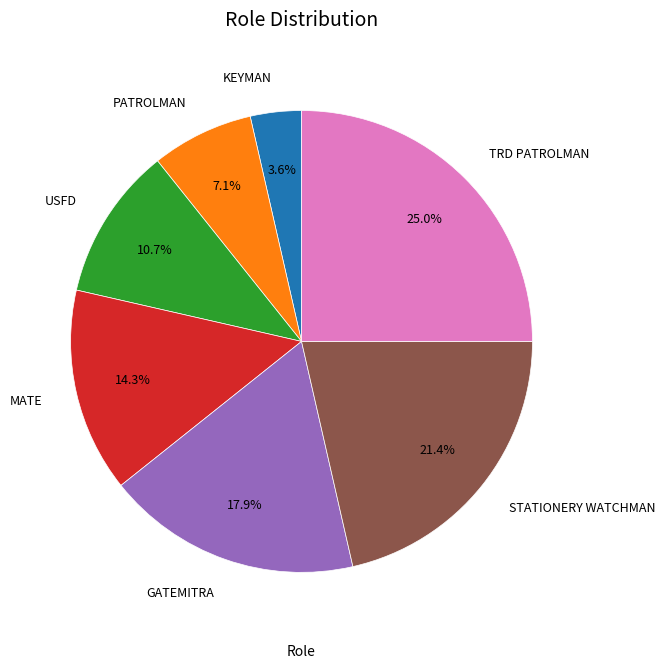

The USFD slice represents 2% of the pie. True or false?

False